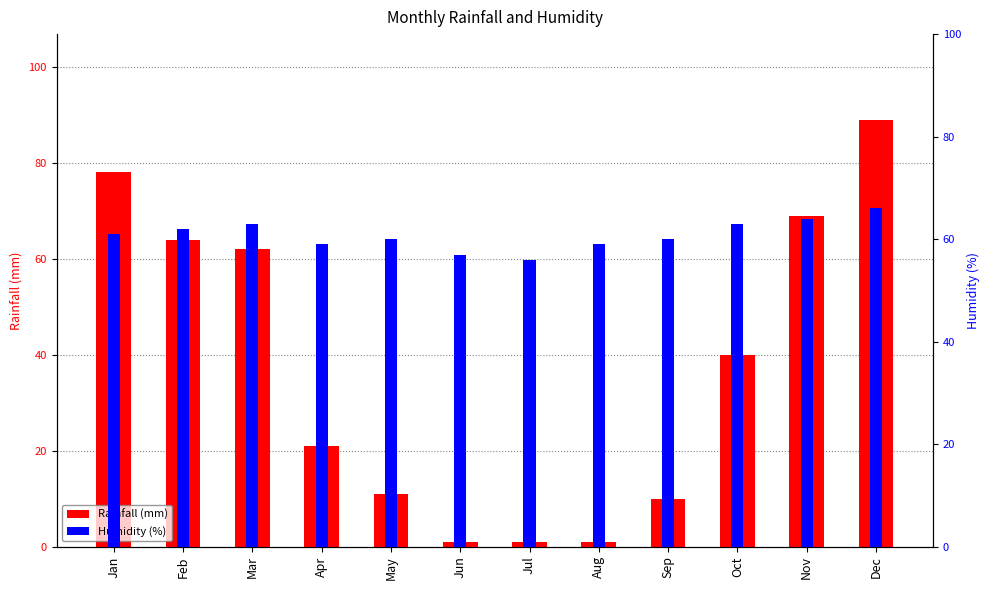

Between Mar and Apr, which series saw the biggest shift?

Rainfall (mm)